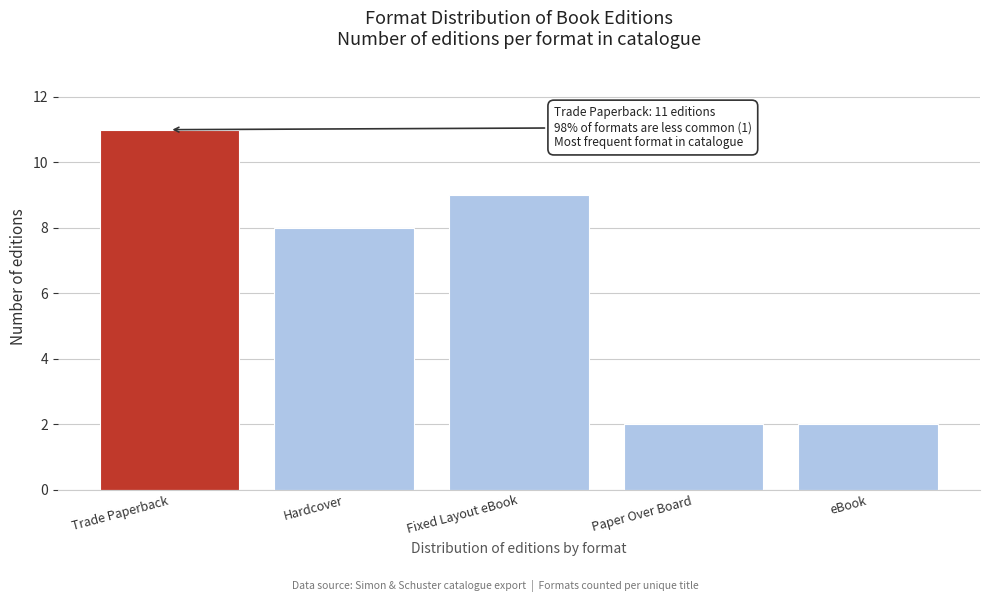

Reading right to left, list all the values displayed in this chart.

eBook=2	Paper Over Board=2	Fixed Layout eBook=9	Hardcover=8	Trade Paperback=11